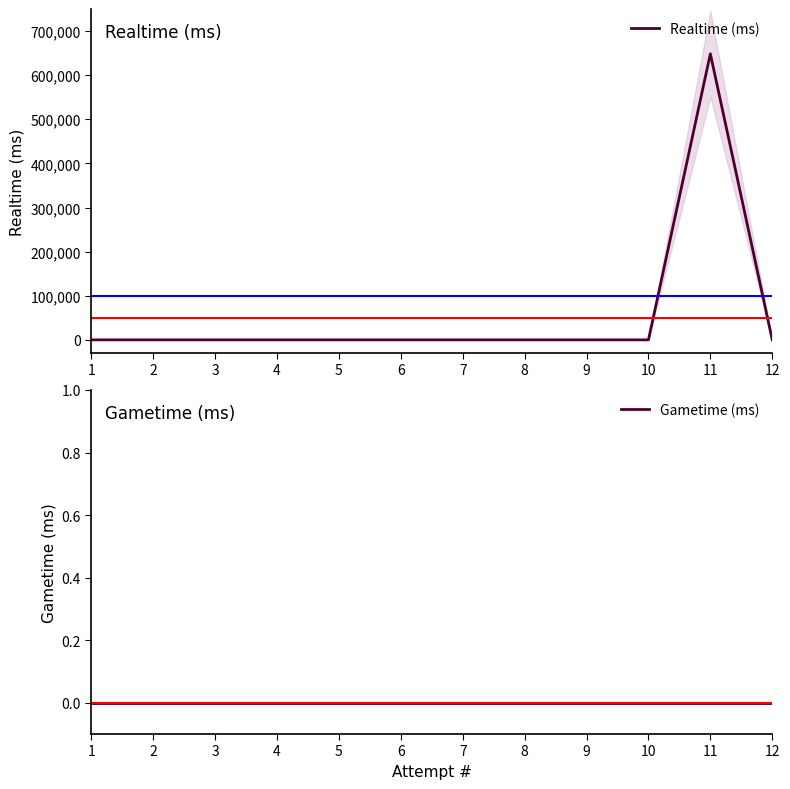

List the series in order of their peak value, highest first.

Realtime (ms), Gametime (ms)